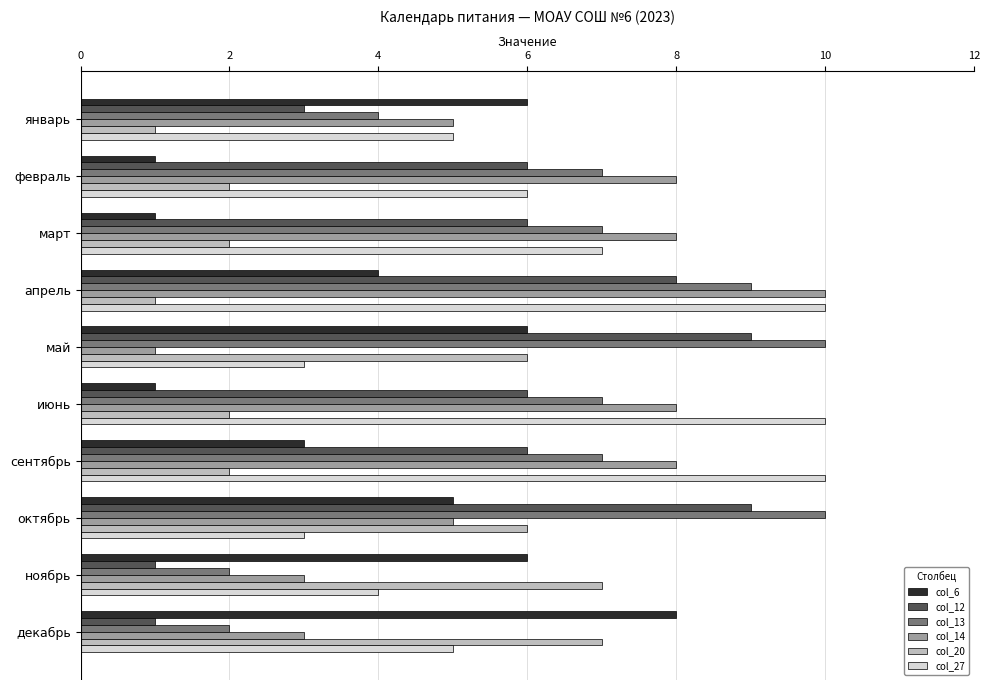

At which category is the sum across all series the highest?

апрель